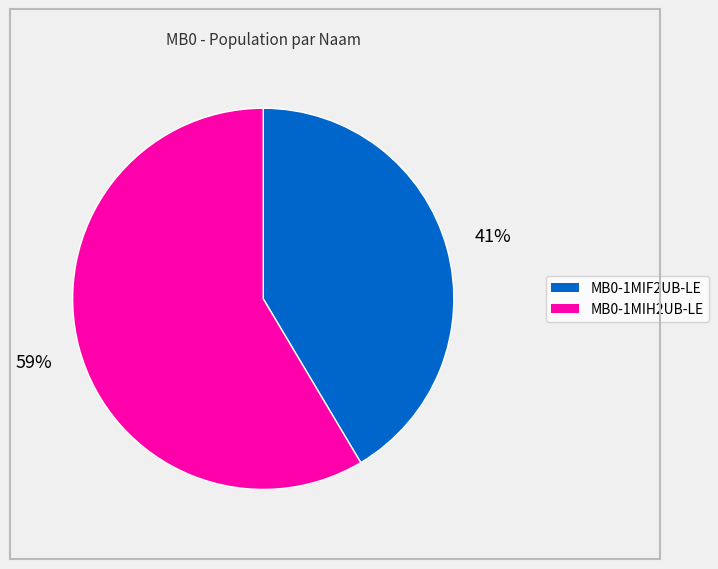

What is the ratio of the value at MB0-1MIF2UB-LE to the value at MB0-1MIH2UB-LE?

0.7